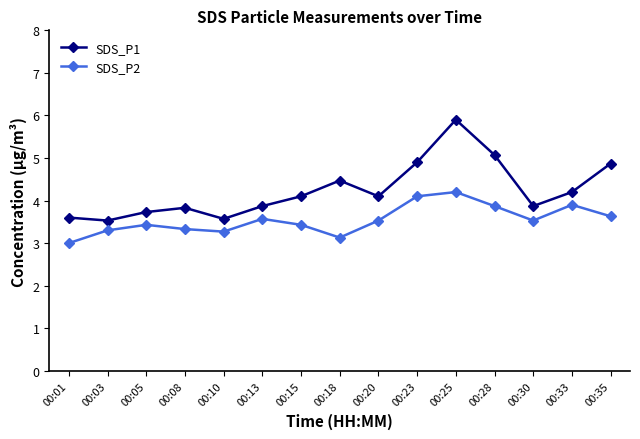

Rank the series at 00:33 from lowest to highest value.

SDS_P2, SDS_P1